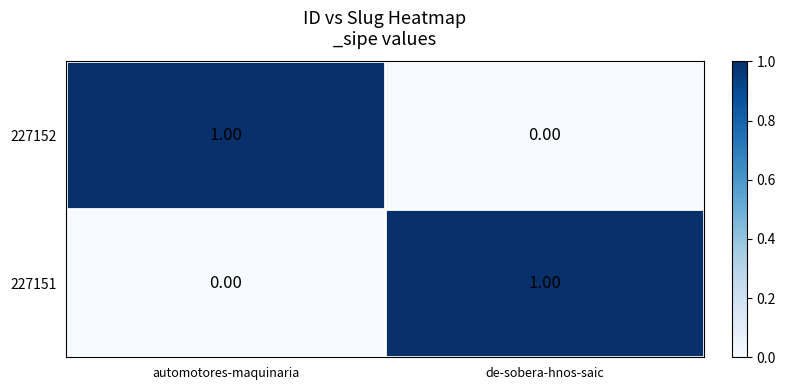

How many distinct data groups are displayed?

2